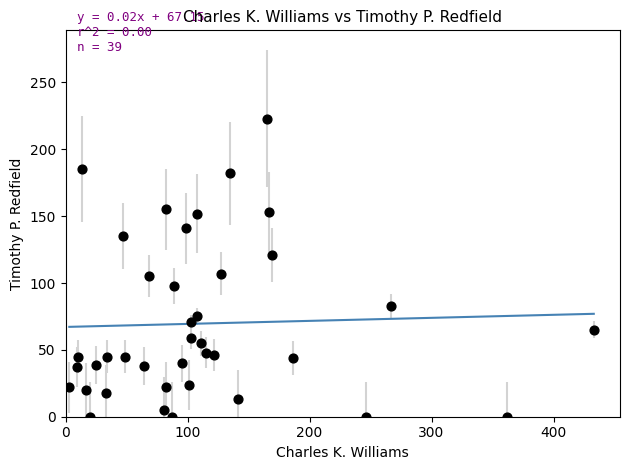

What is the range of X values (max minus min)?

430